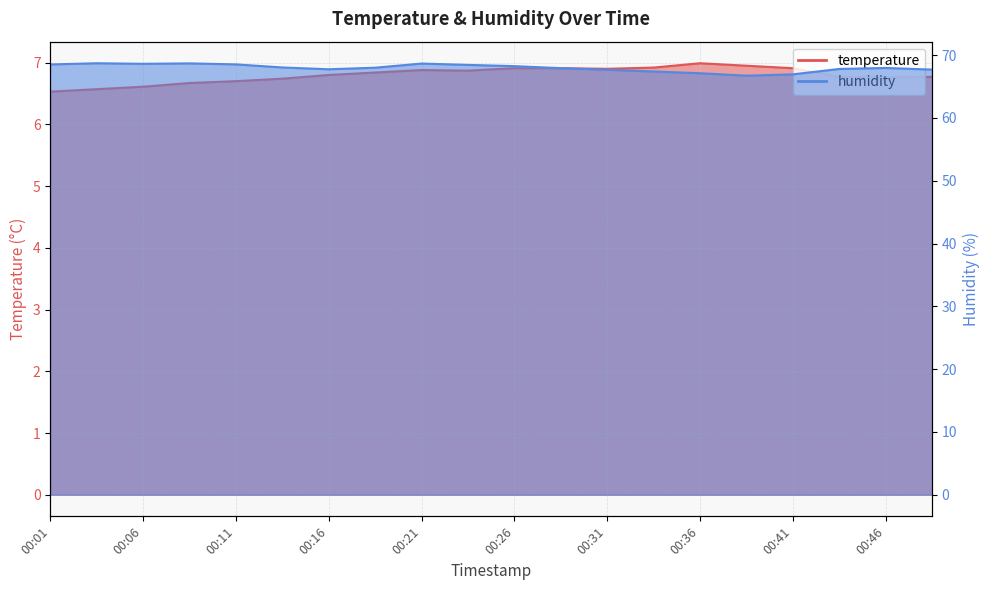

What is the average value of the humidity series?

68.0